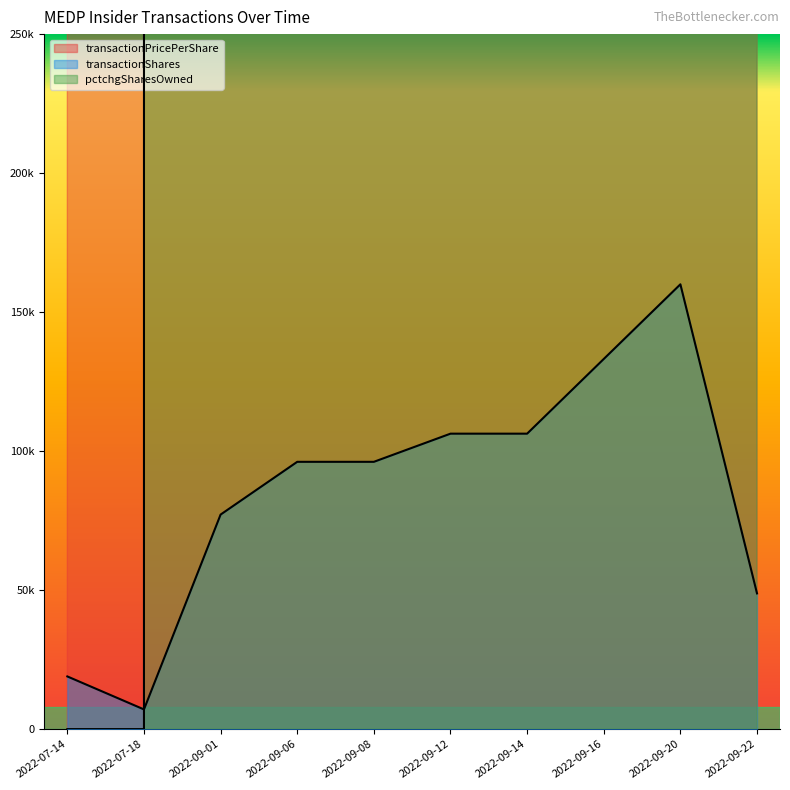

Between 2022-09-22 and 2022-09-16, which is larger?

2022-09-22